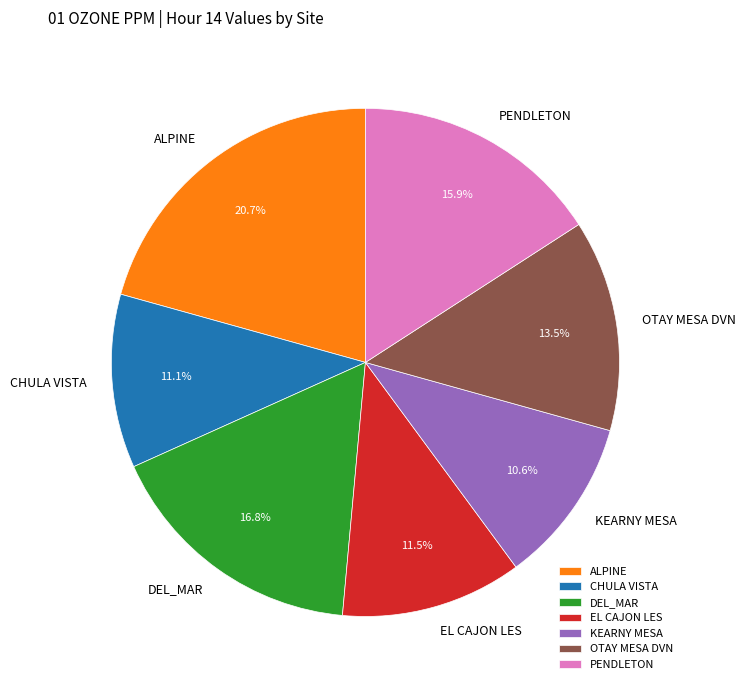

To the nearest percent, what is the difference between the largest and smallest slice percentages?

10%